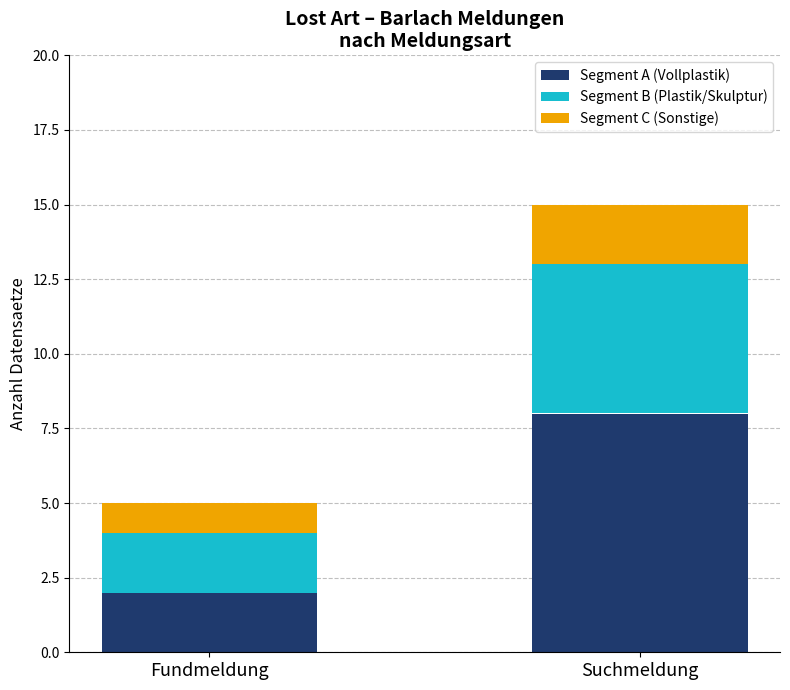

True or false: Segment A (Vollplastik) has a value of 12 at Suchmeldung.

False